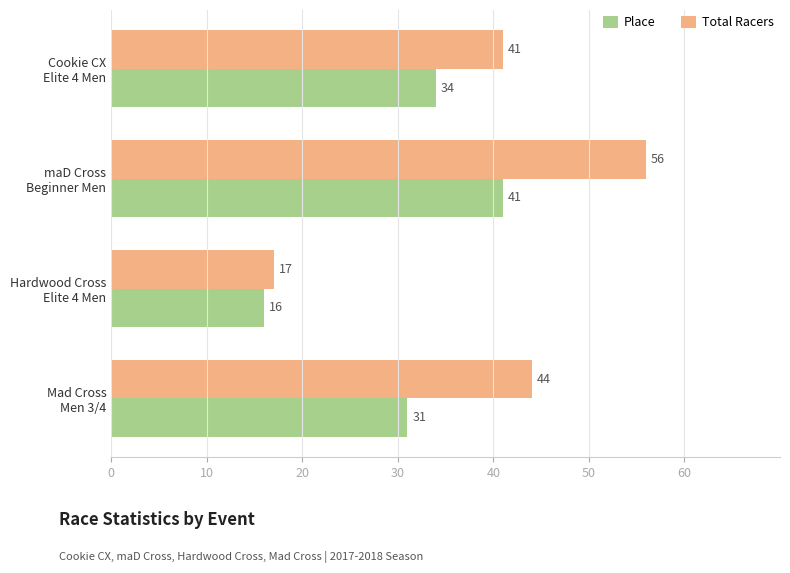

Which series has the largest range (max minus min)?

Total Racers